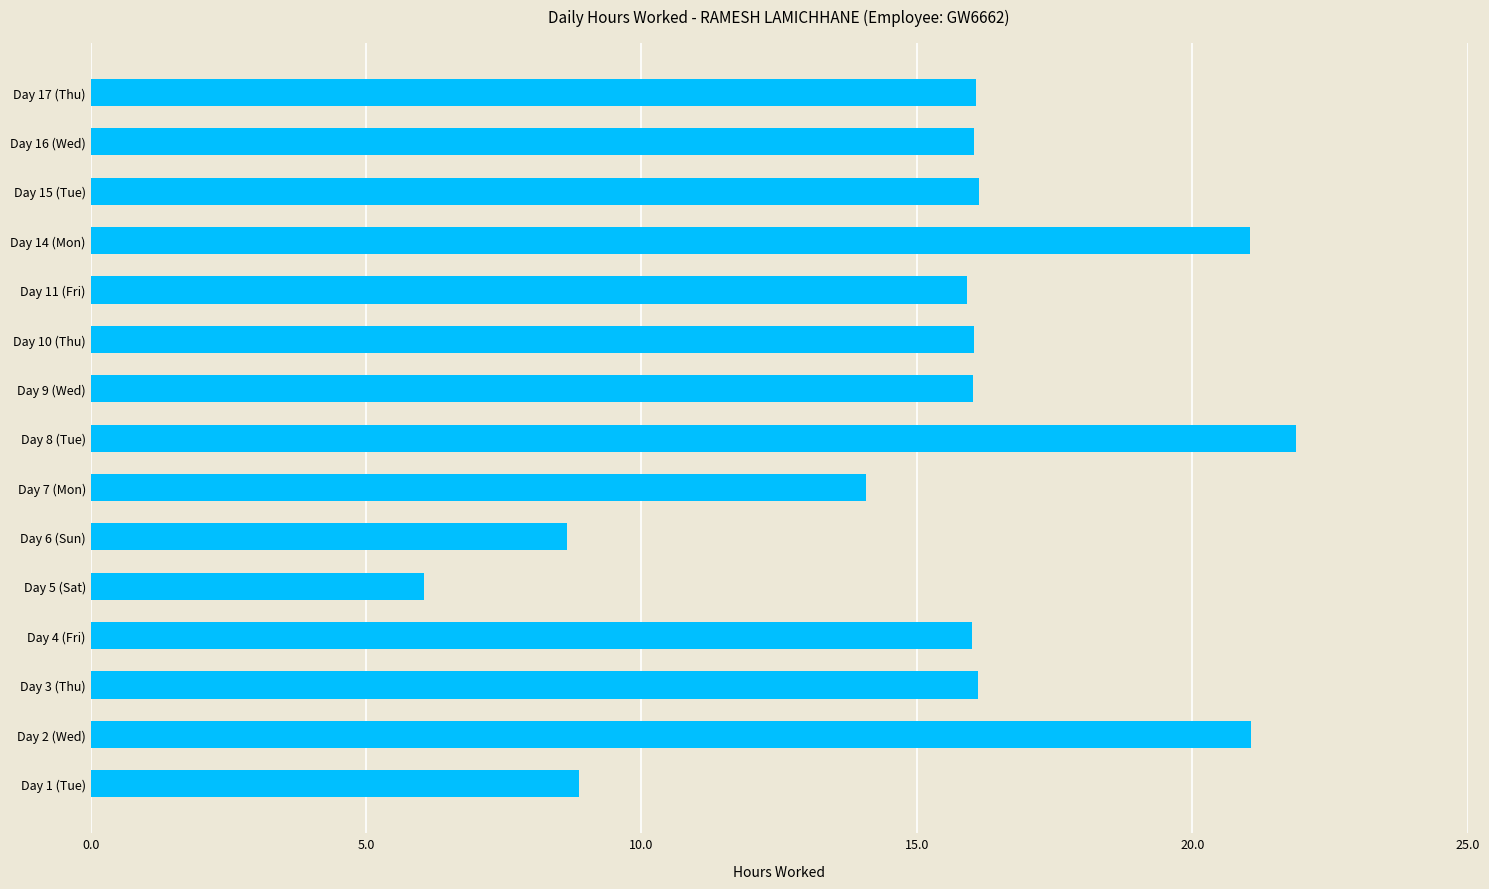

Is it true that the value at Day 6 (Sun) is 4.2?

False